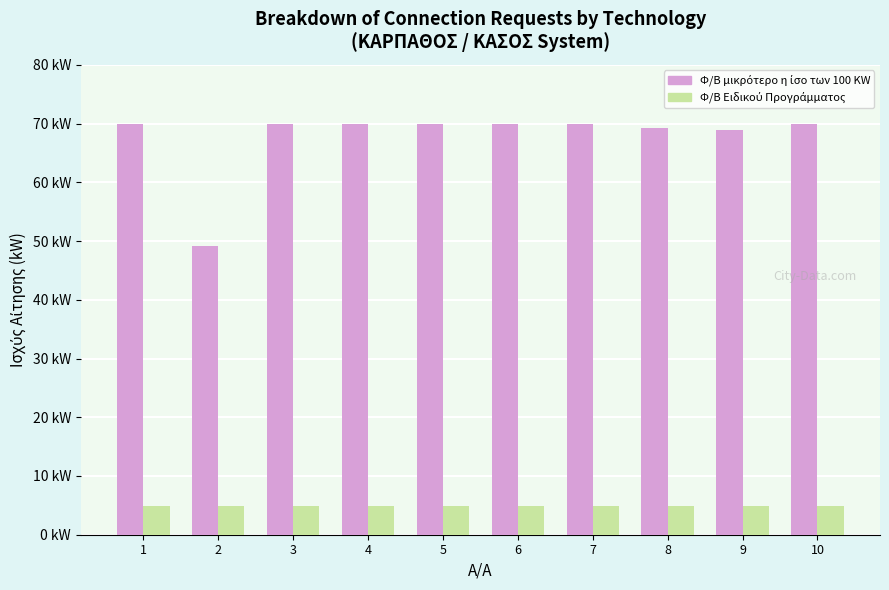

Is it true that Φ/Β Ειδικού Προγράμματος equals 4.9 at 9?

True